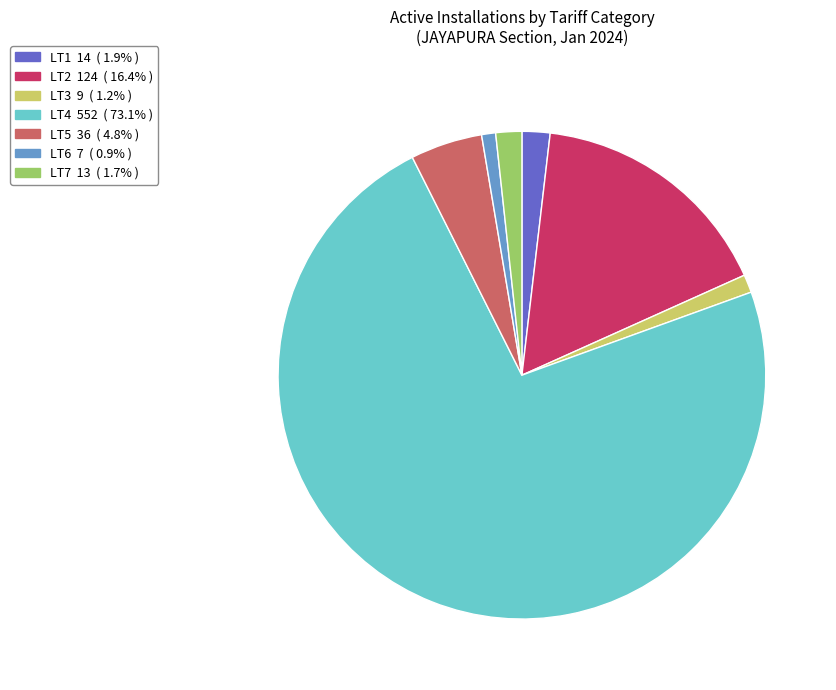

Does any single category account for the majority?

Yes